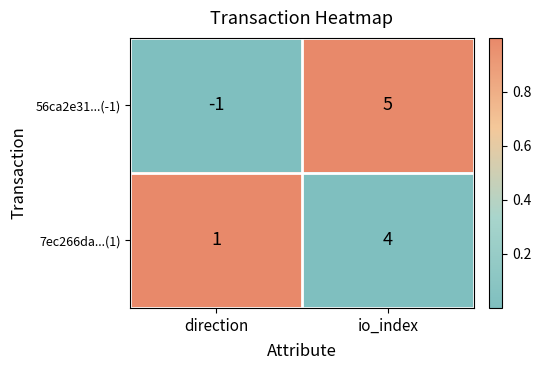

What is the maximum value shown in the chart?

5